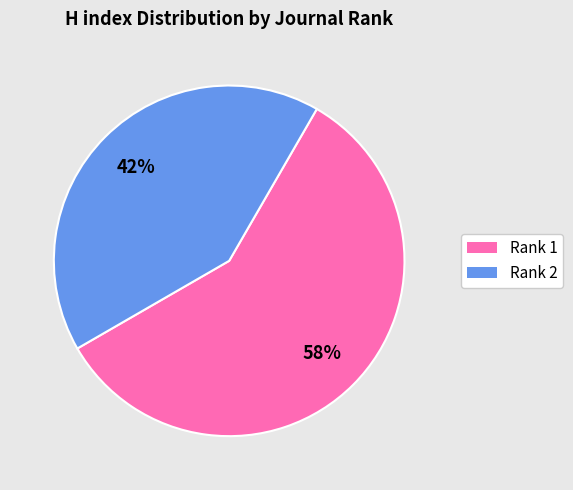

To the nearest percent, what is the average slice percentage?

50%